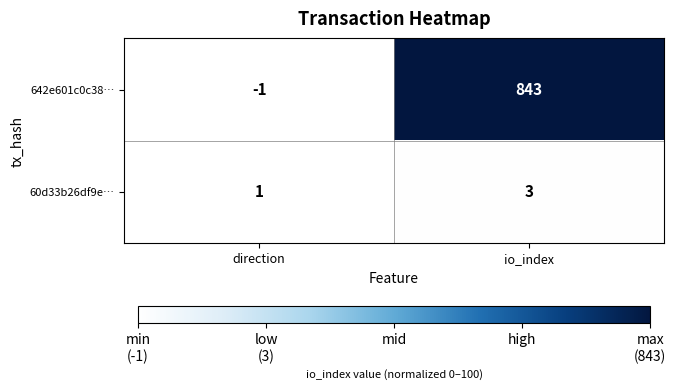

Reading right to left, transcribe all the data shown in this chart.

642e601c0c38…: io_index=843	direction=-1
60d33b26df9e…: io_index=3	direction=1